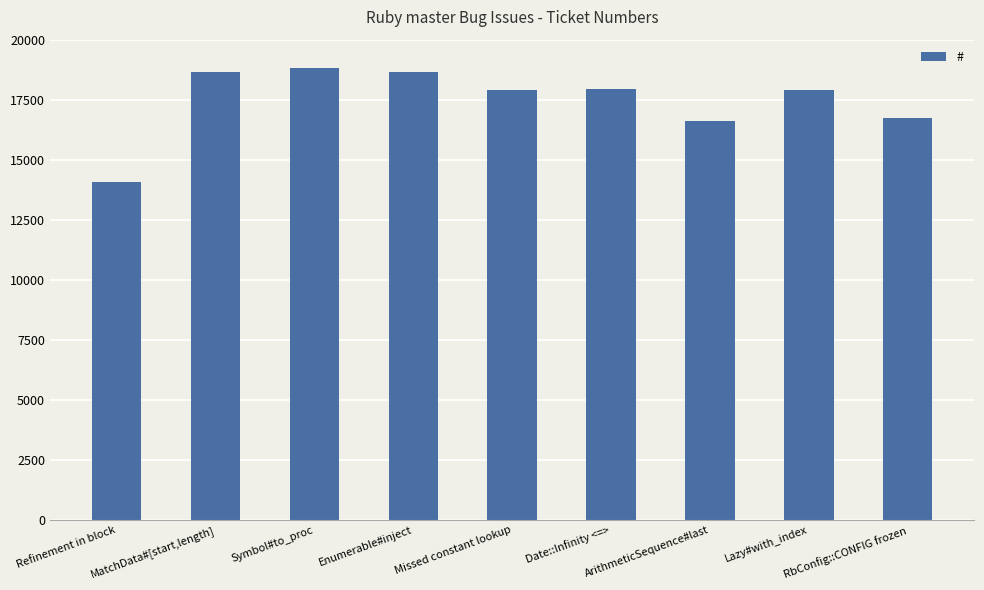

What is the label of the 3rd bar from the right?

ArithmeticSequence#last